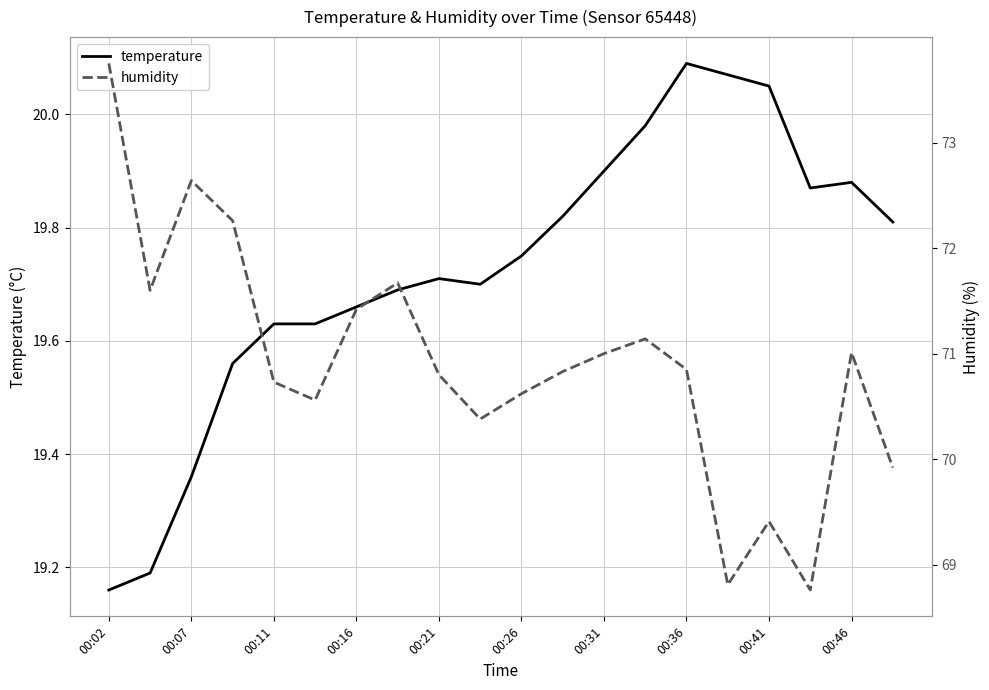

Is the value of humidity at 00:36 greater than the value of temperature at 11?

Yes